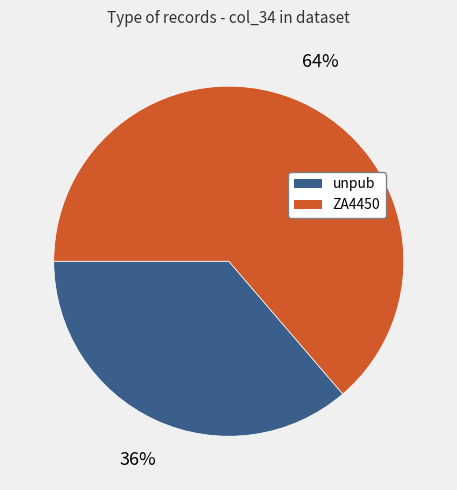

To the nearest percent, what is the average slice percentage?

50%